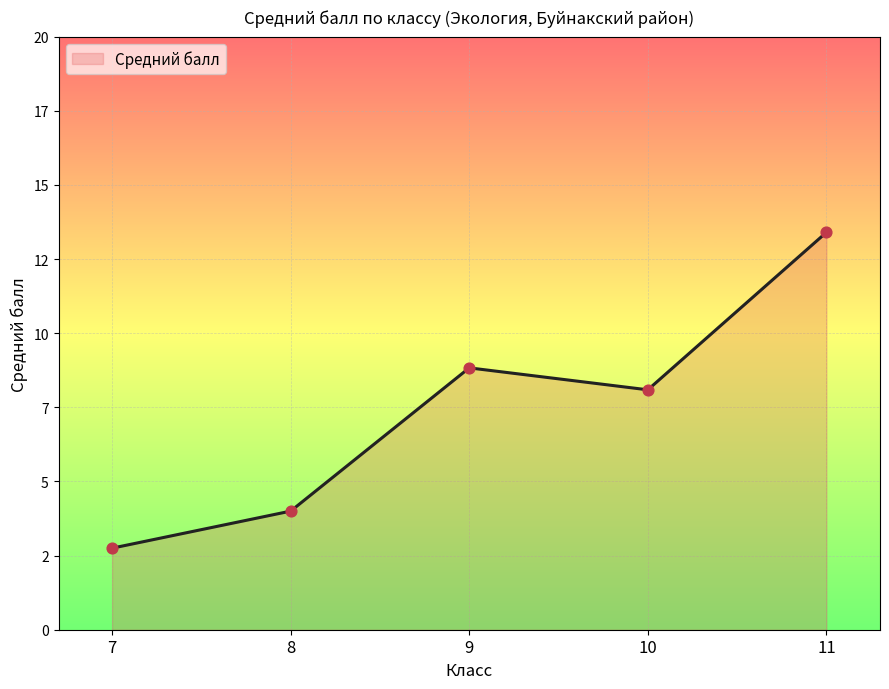

Approximately how many times larger is the value at 9 compared to 10?

1.1